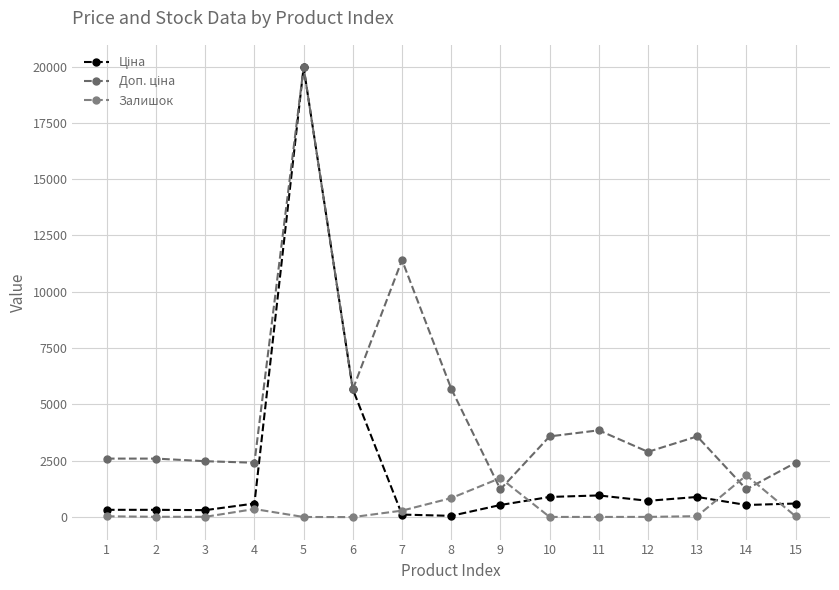

At how many categories does at least one series exceed 16647?

1